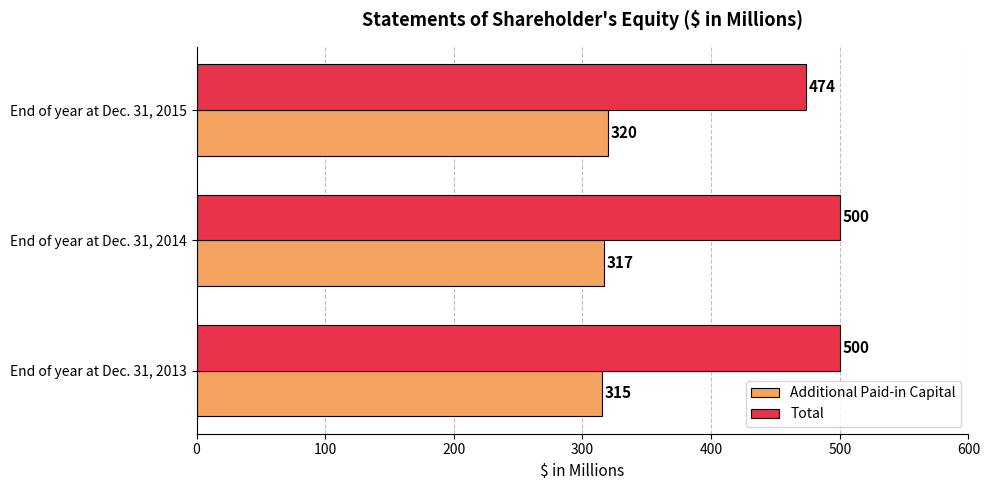

How many series are shown in this chart?

2